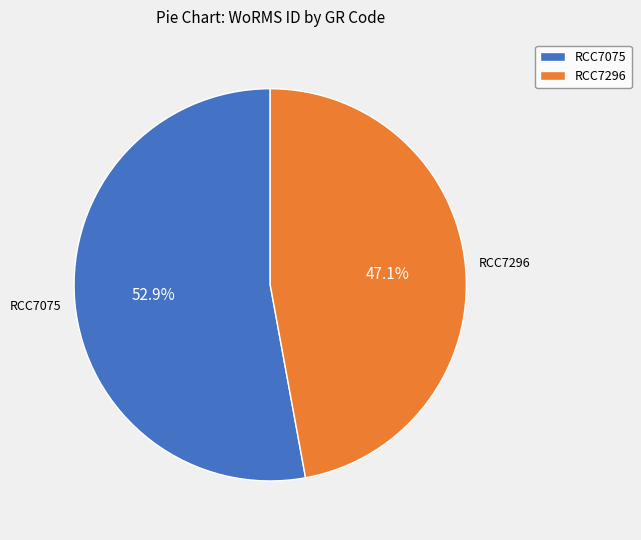

How many slices are in this pie chart?

2